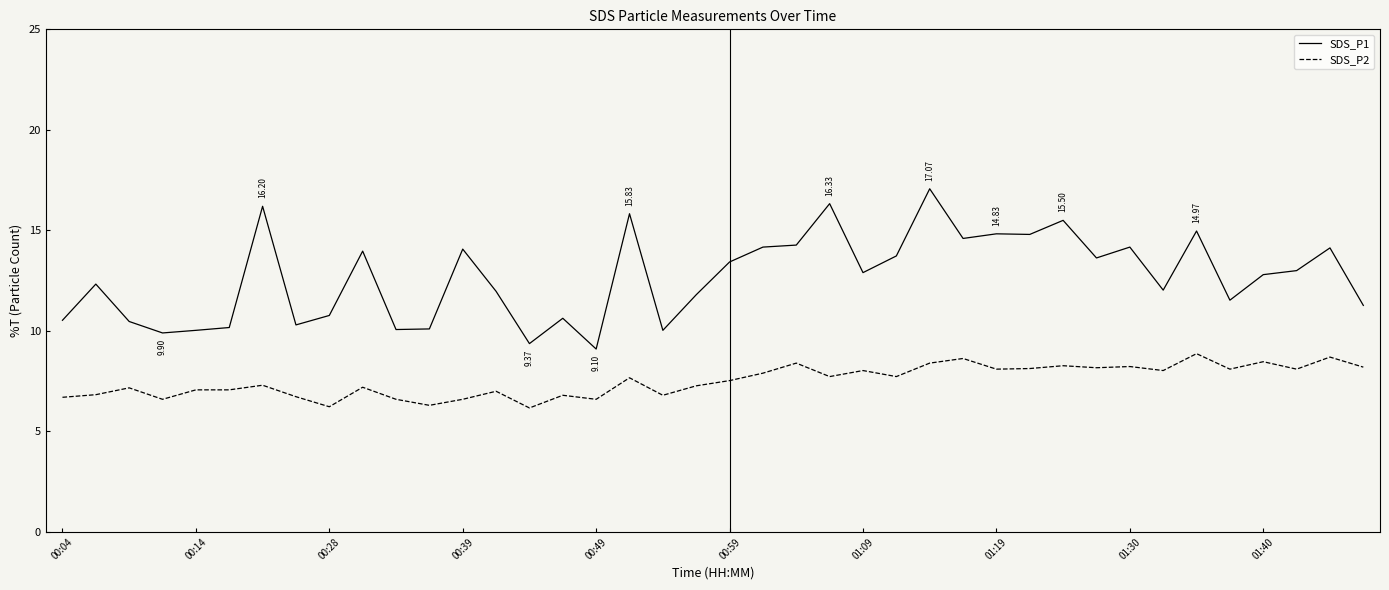

Which series has the largest range (max minus min)?

SDS_P1